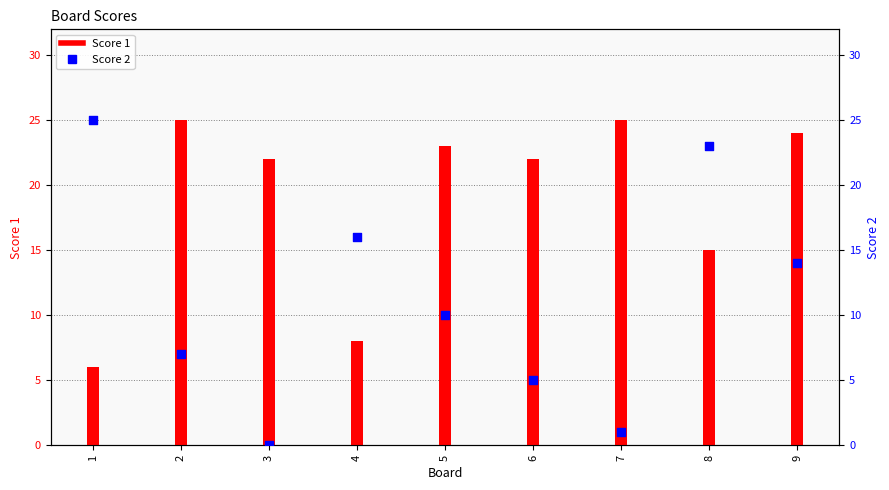

Which series contains the lowest Y value?

Score 2